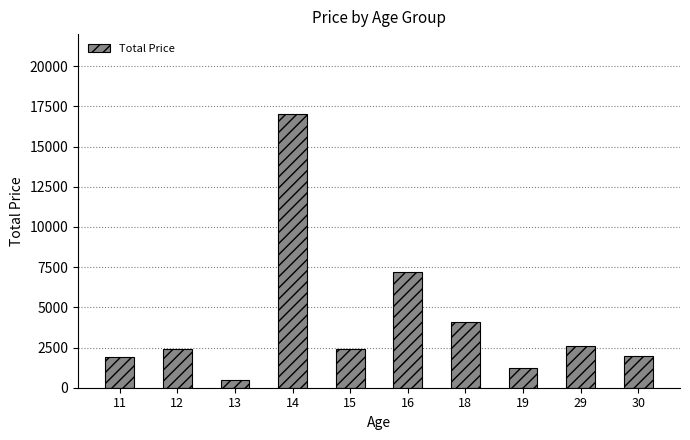

Where is the data nearest to the value 8750?

16